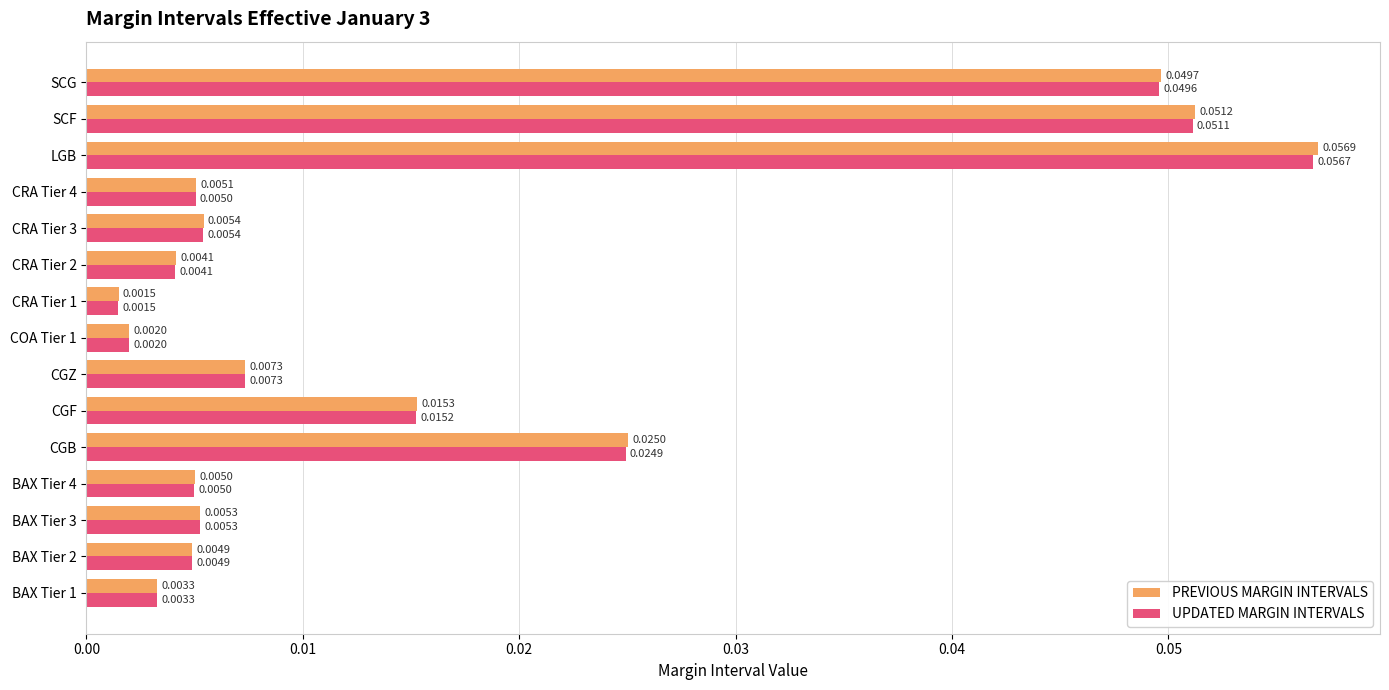

At which category is the sum across all series the highest?

LGB